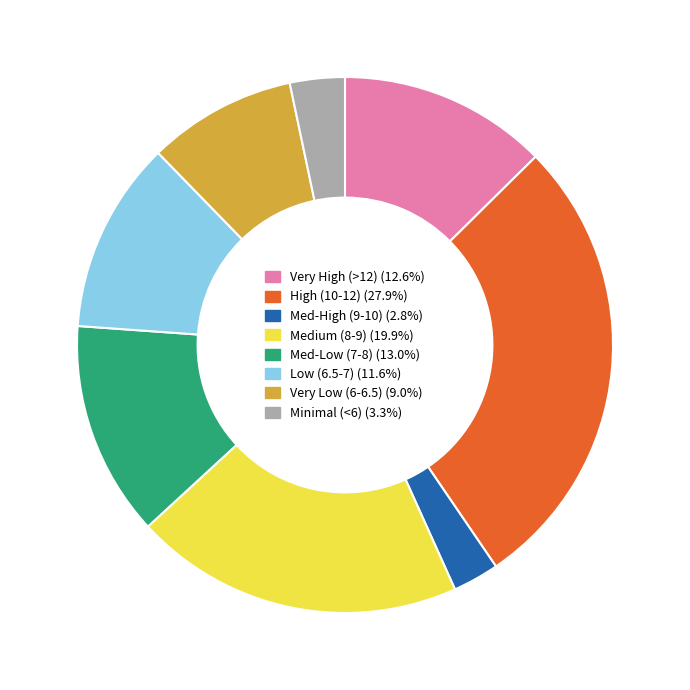

Approximately how many times larger is the value at Minimal (<6) (3.3%) compared to Very High (>12) (12.6%)?

0.3